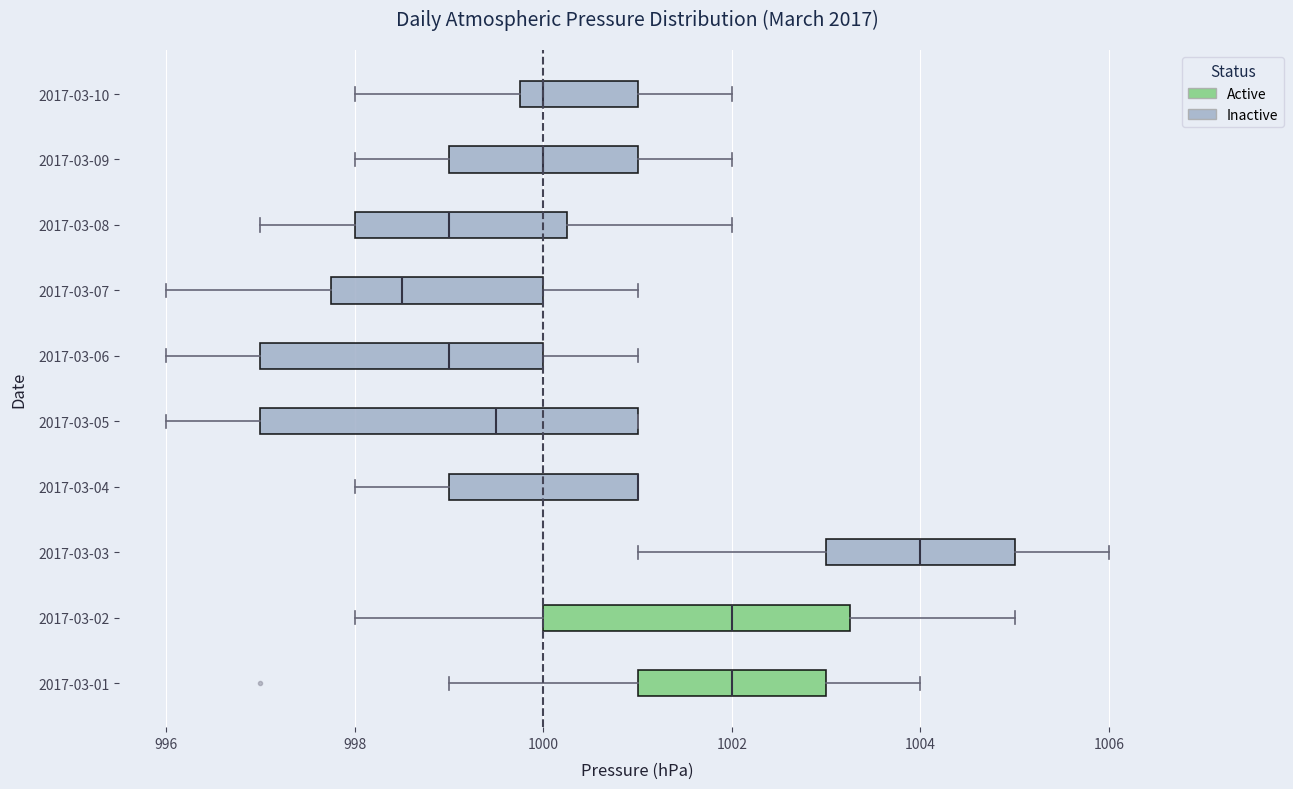

Comparing the boxes themselves (not the whiskers), which one is the widest?

2017-03-05